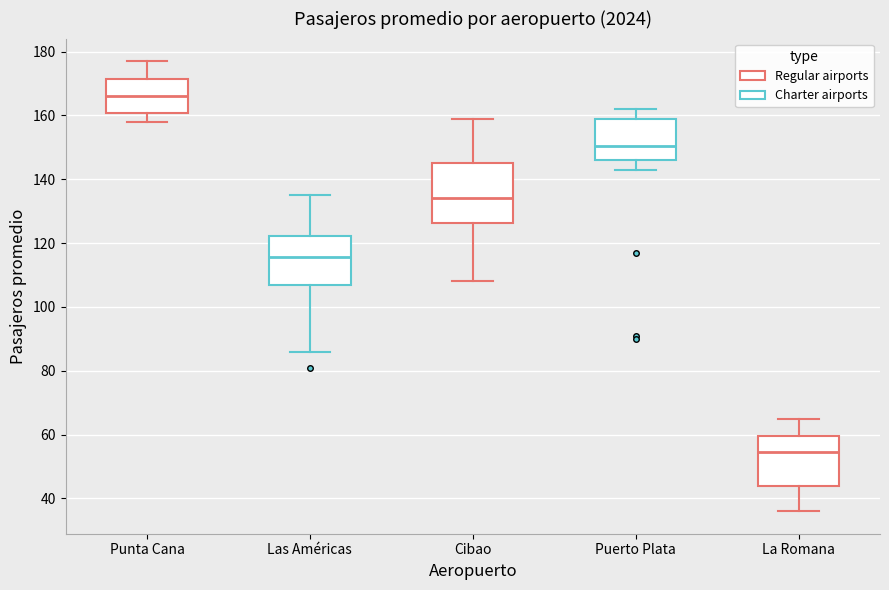

Reading left to right, read every box against the y-axis: the position of its median line, the range the box covers, and the ends of its whiskers. The values are not printed on the chart, so give them approximately, as read against the axis.

Punta Cana: median 166, box 160 to 172, whiskers 158 to 178
Las Américas: median 116, box 108 to 122, whiskers 86 to 136
Cibao: median 134, box 126 to 146, whiskers 108 to 160
Puerto Plata: median 150, box 146 to 158, whiskers 144 to 162
La Romana: median 54, box 44 to 60, whiskers 36 to 66